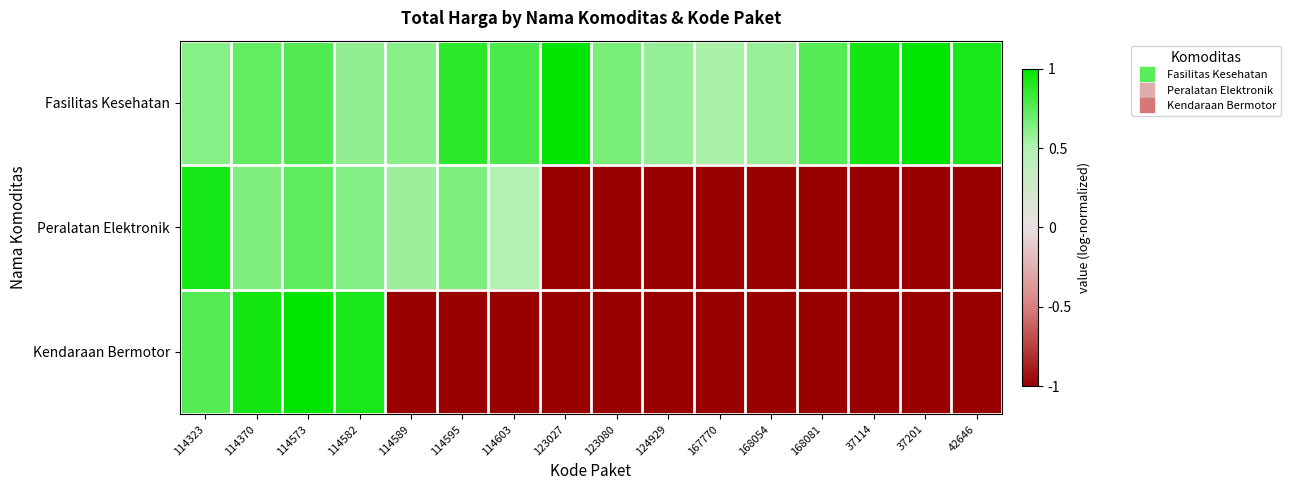

At which category does the chart reach its minimum across all series?

123027